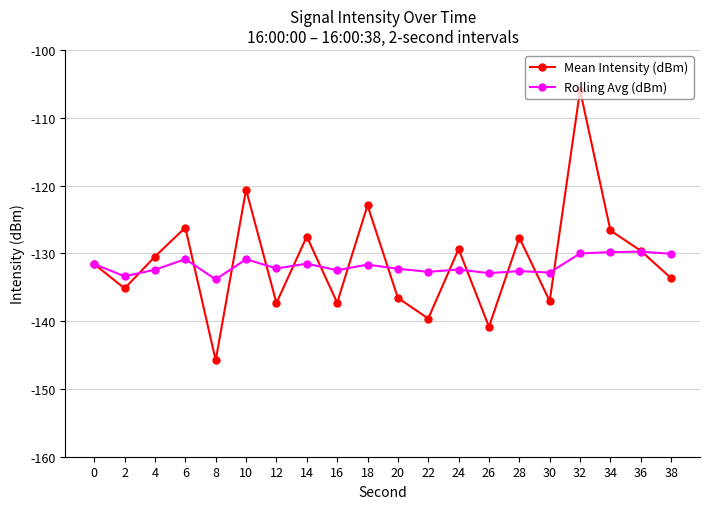

Which series changed the most between 8 and 26?

Mean Intensity (dBm)